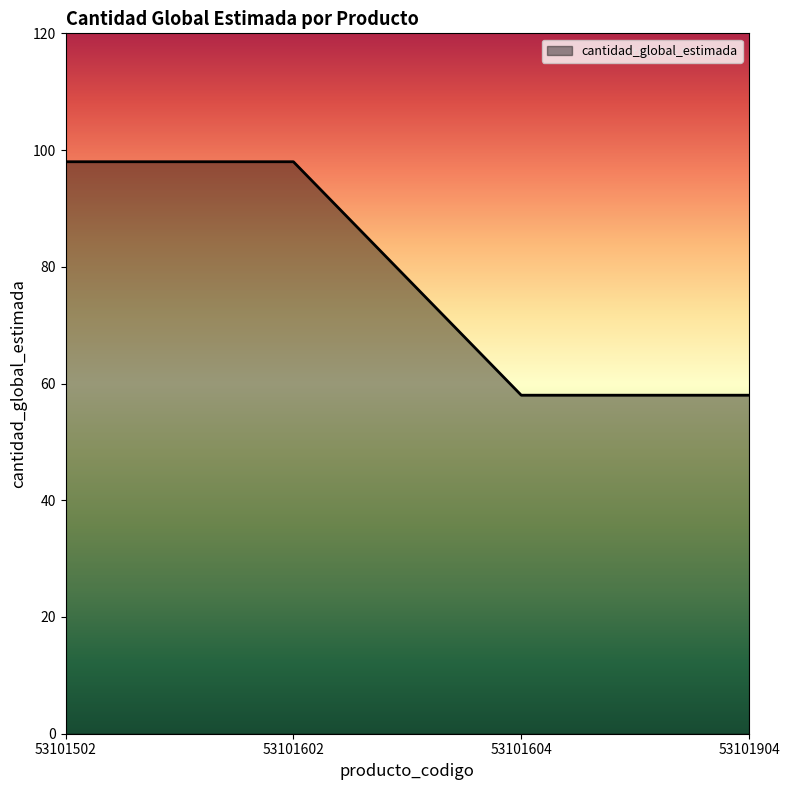

Reading right to left, what are all the values shown in this chart?

53101904=58	53101604=58	53101602=98	53101502=98